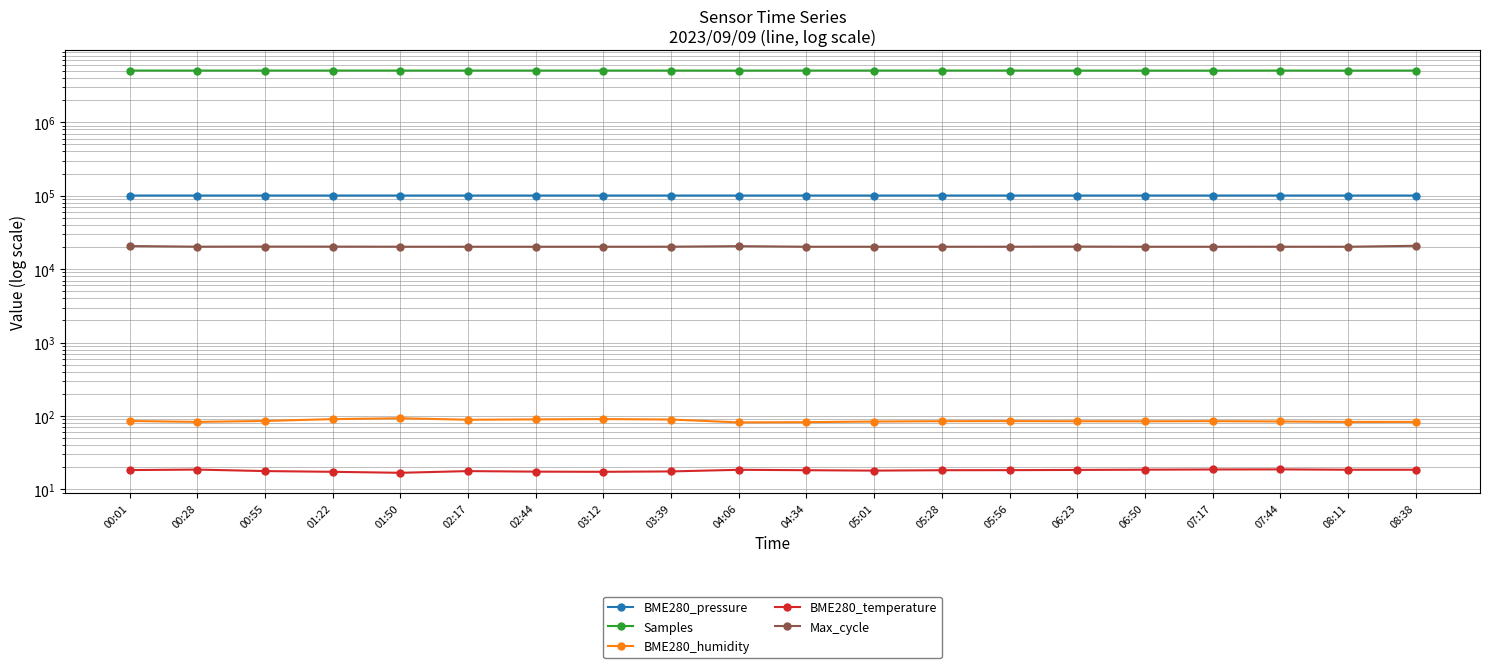

At which category is the sum across all series the highest?

05:56